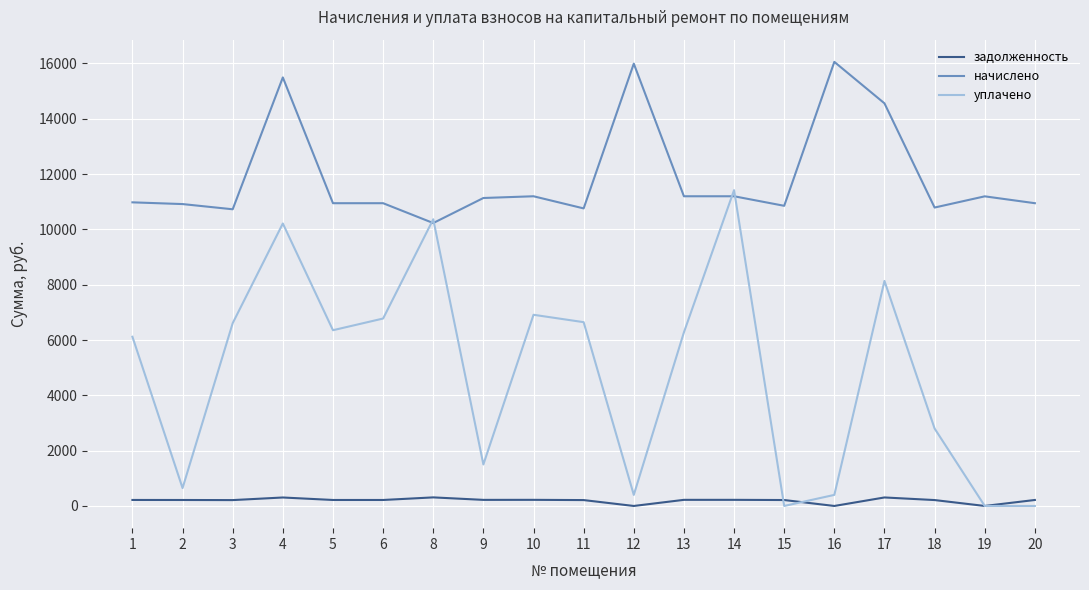

What is the difference between the second highest and minimum values in the начислено series?

5764.0